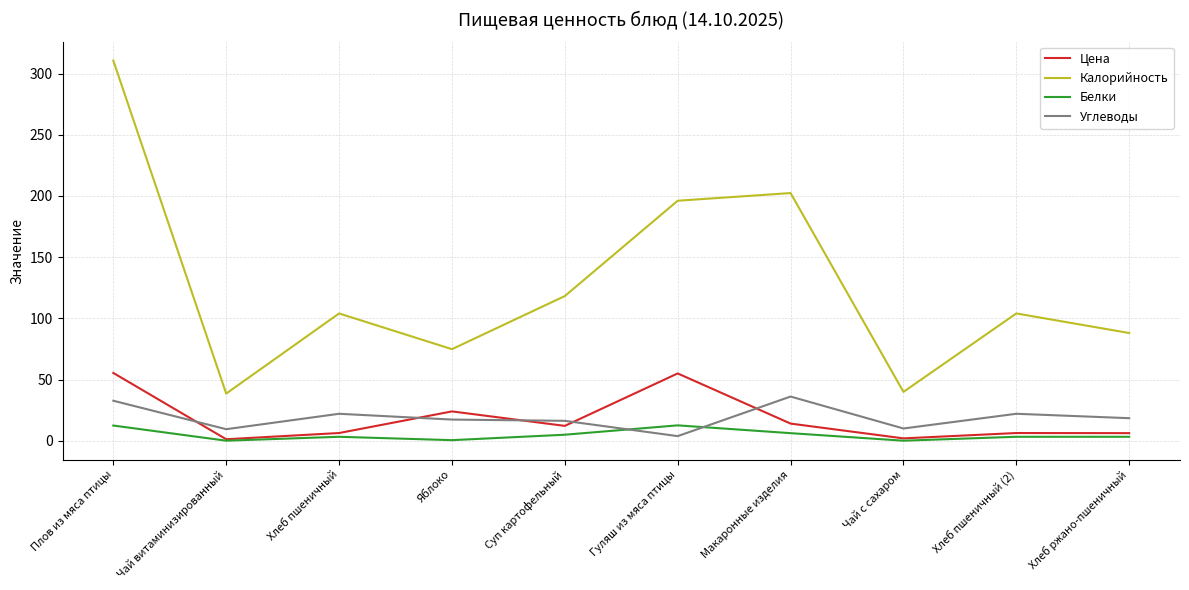

Which series ends up on top after the final intersection of Углеводы and Белки?

Углеводы